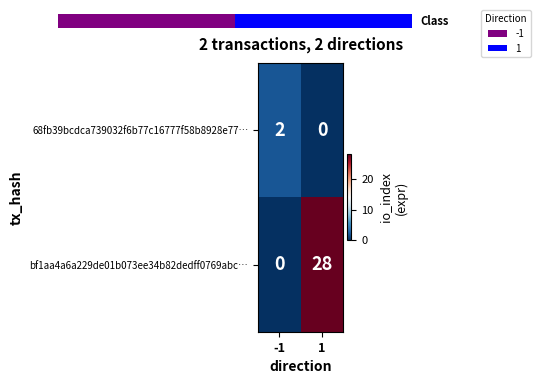

What is the difference between the maximum and minimum values in the bf1aa4a6a229de01b073ee34b82dedff0769abc… series?

28